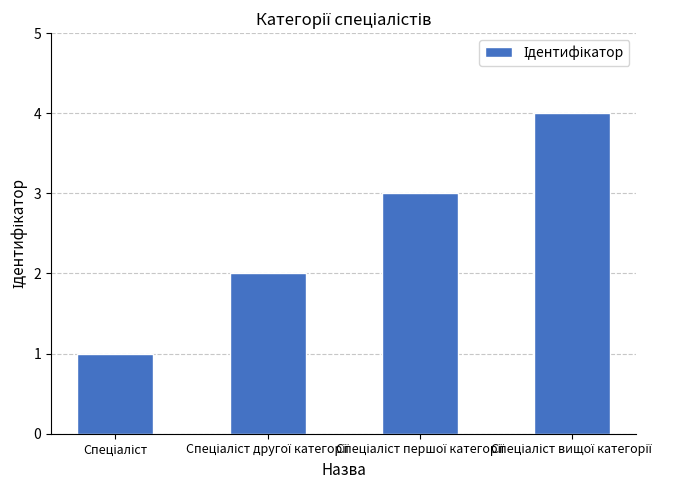

Does the chart contain stacked bars?

No